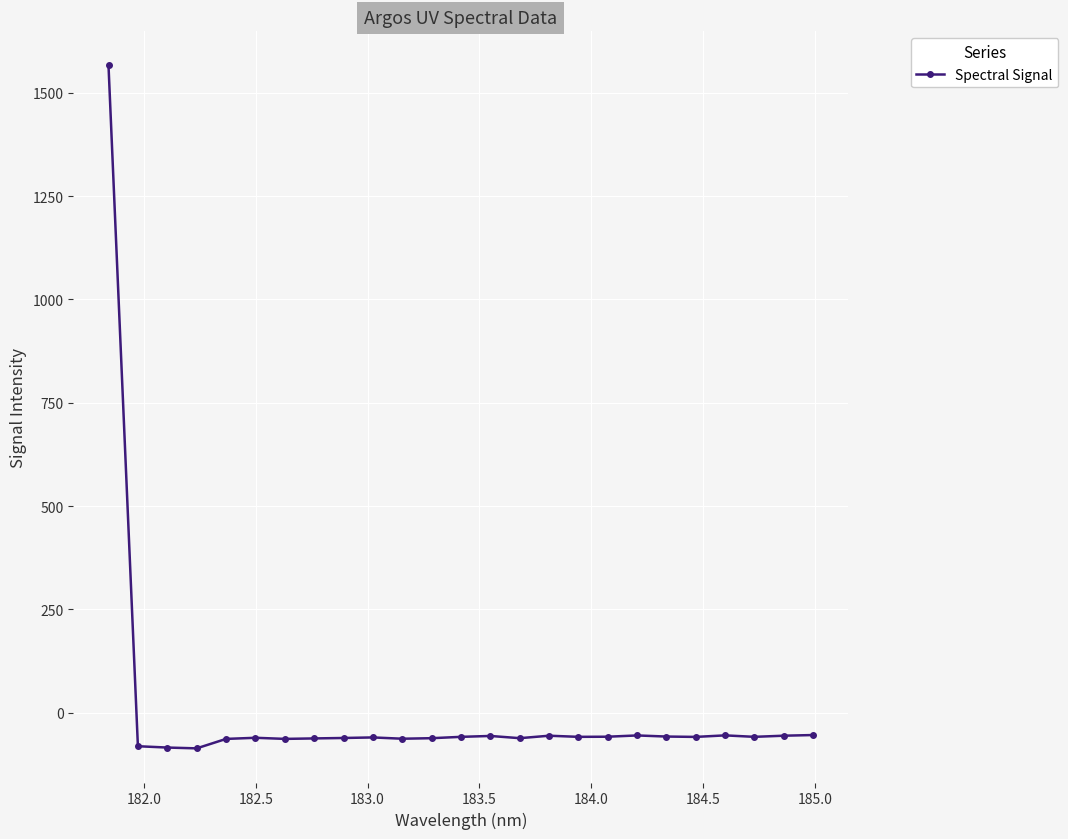

What is the smallest value displayed?

-86.0